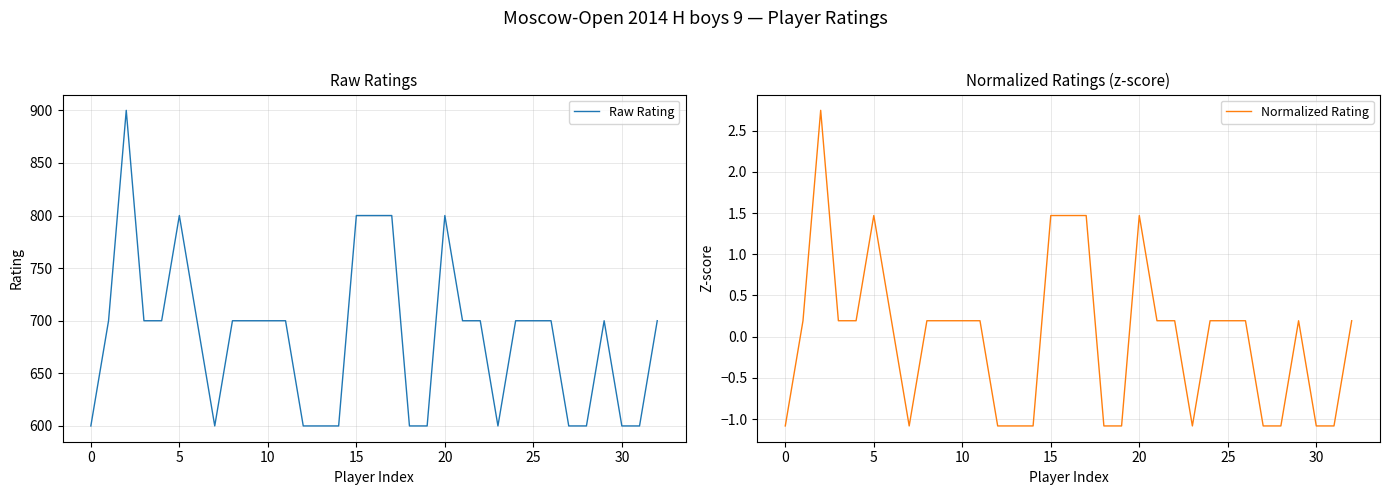

The Normalized Rating series shows 2.4 at 20. True or false?

False